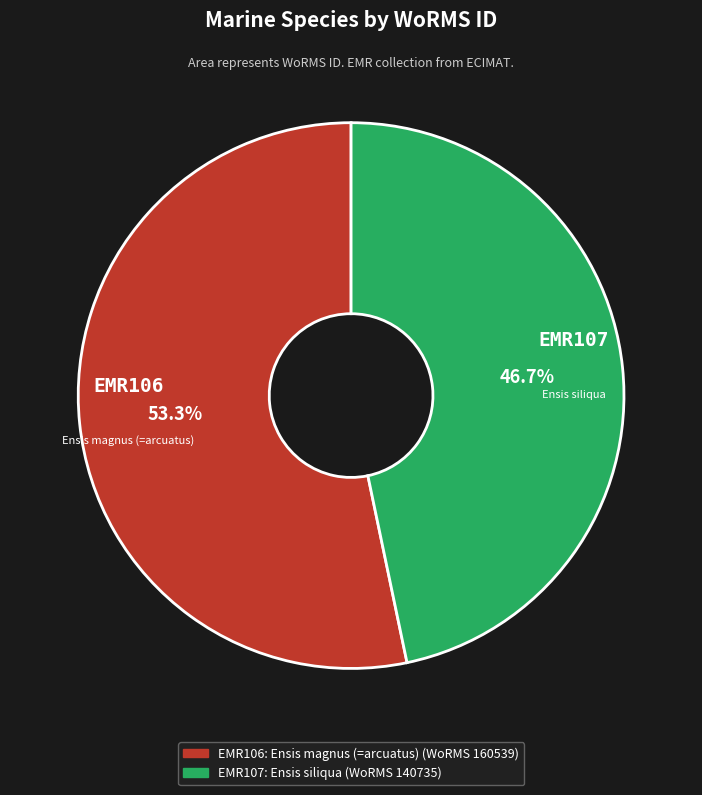

Is there any slice that represents more than half of the pie?

Yes